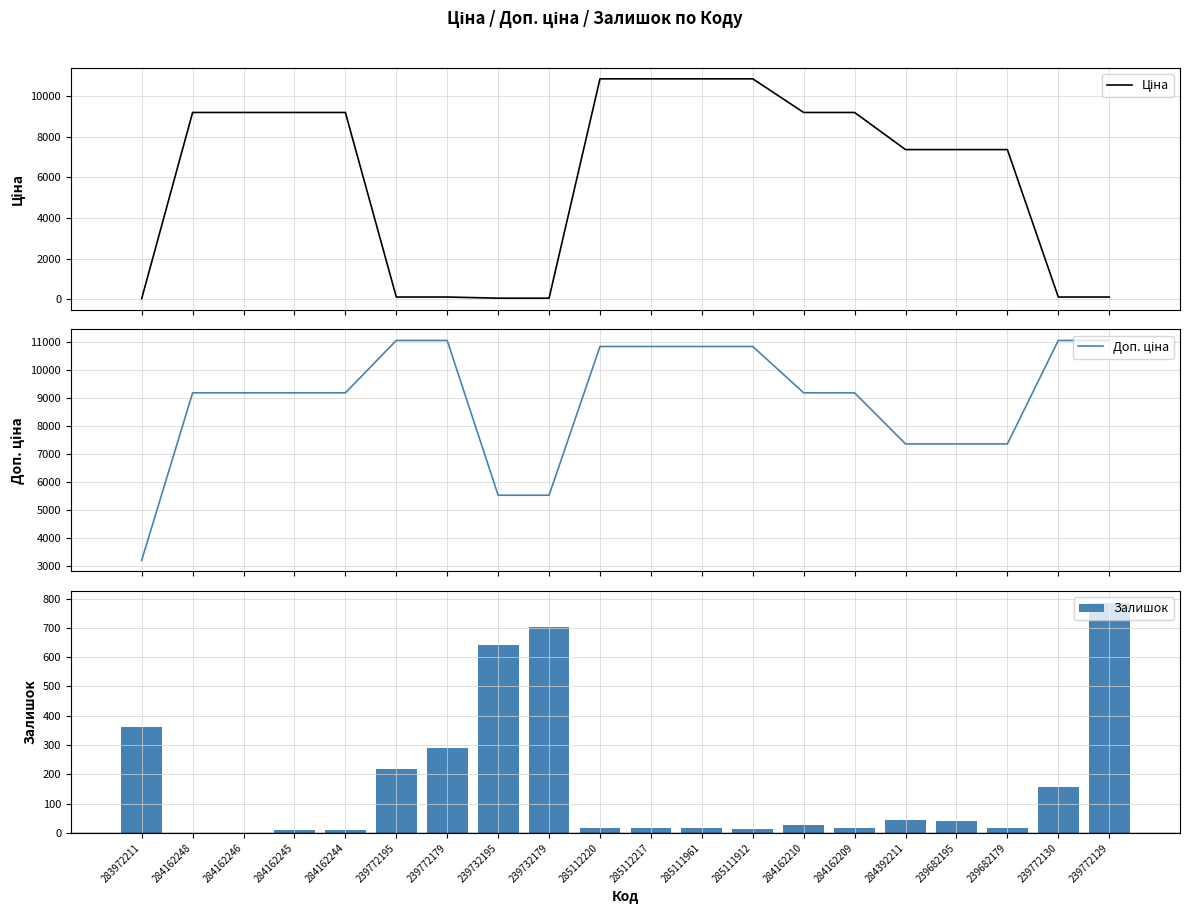

At how many categories does at least one series exceed 6931?

17